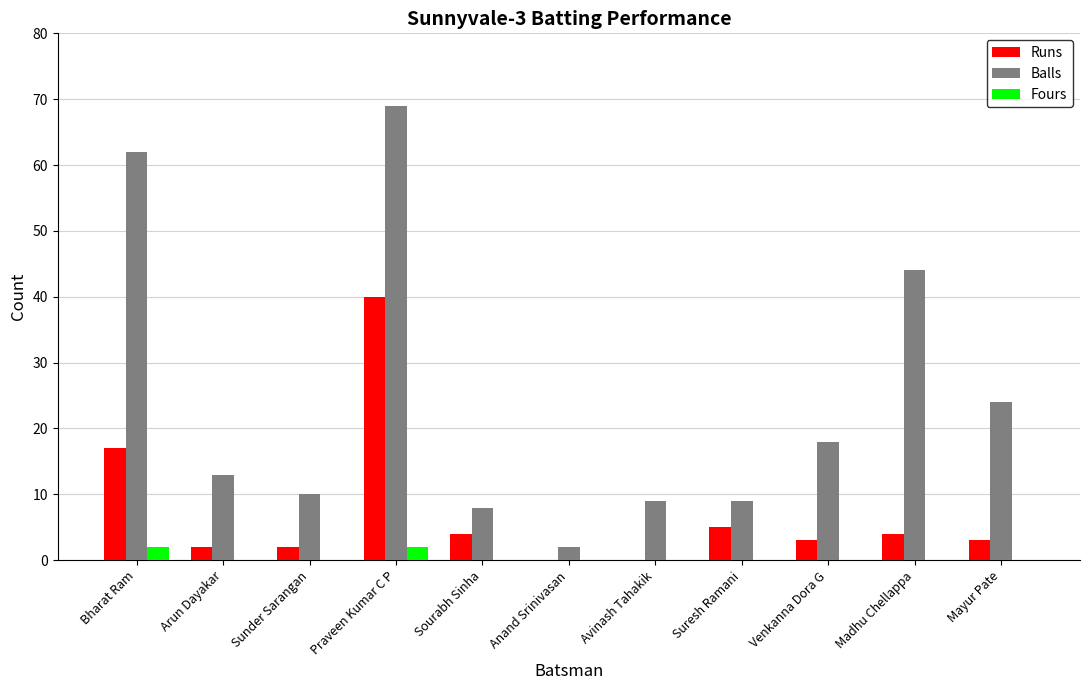

What is the sum of the Runs values at Anand Srinivasan and Praveen Kumar C P?

40